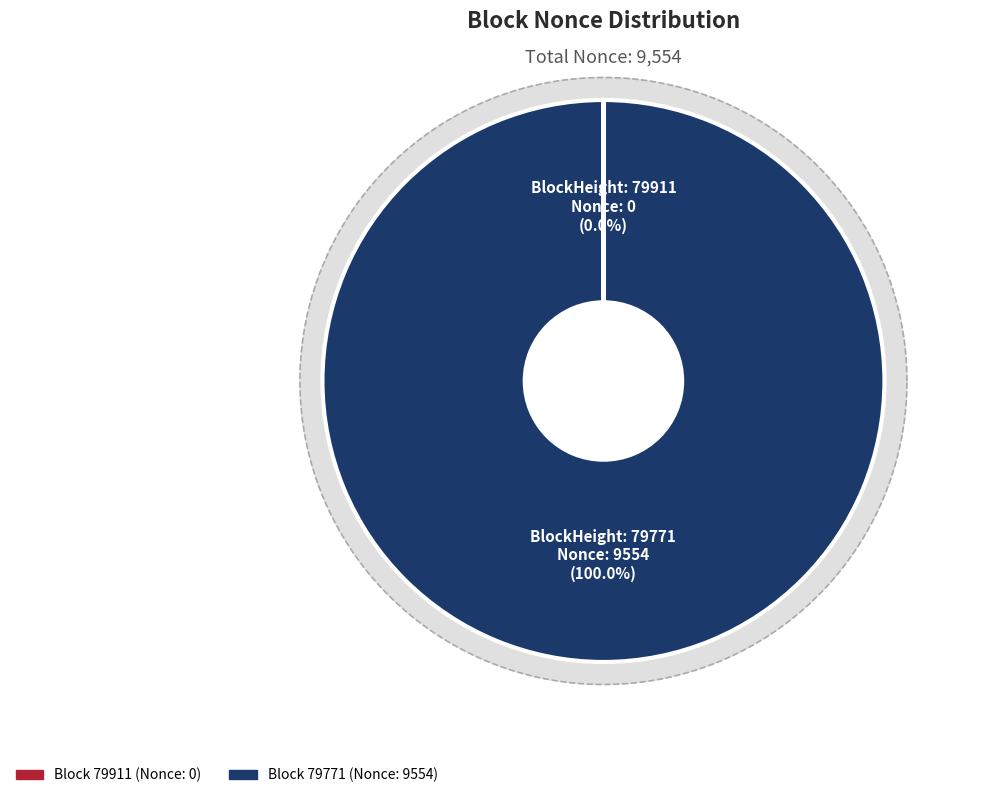

How many slices are in this pie chart?

2